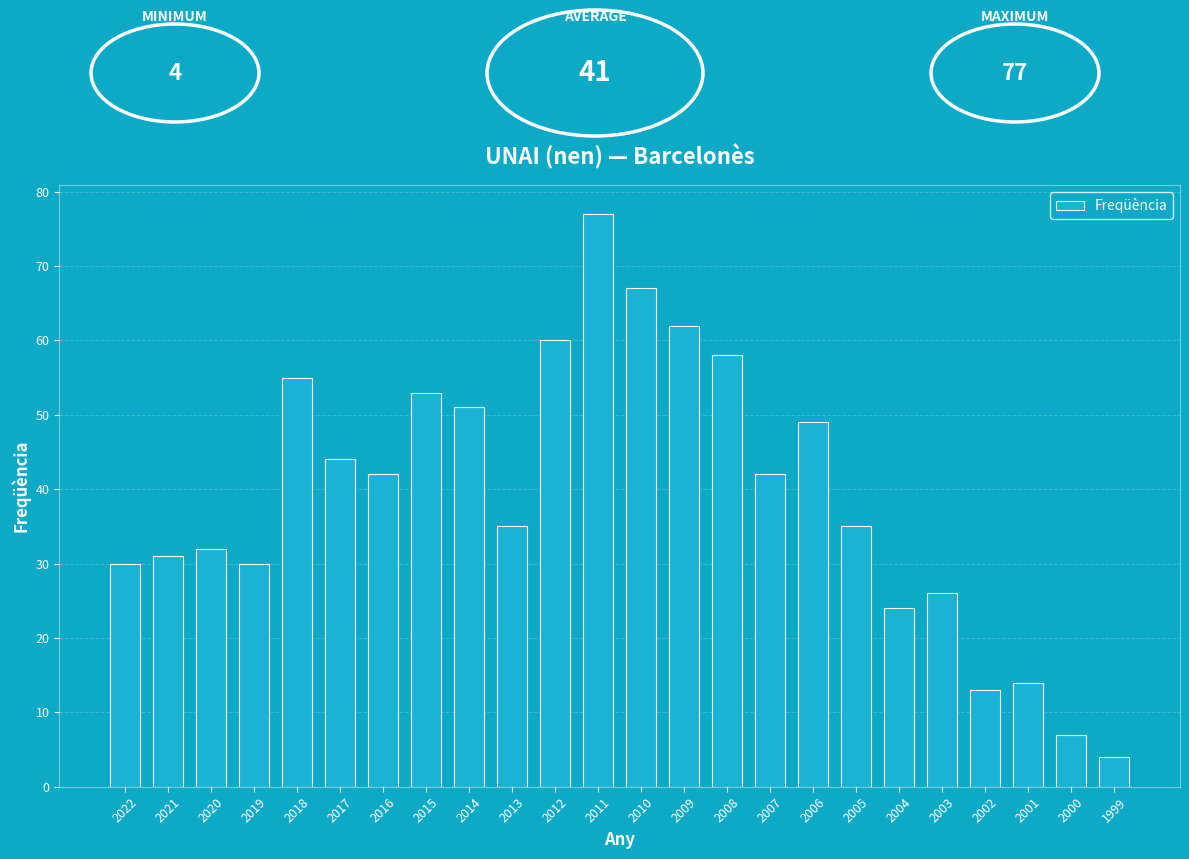

What is the difference between the values at 2009 and 2003?

36